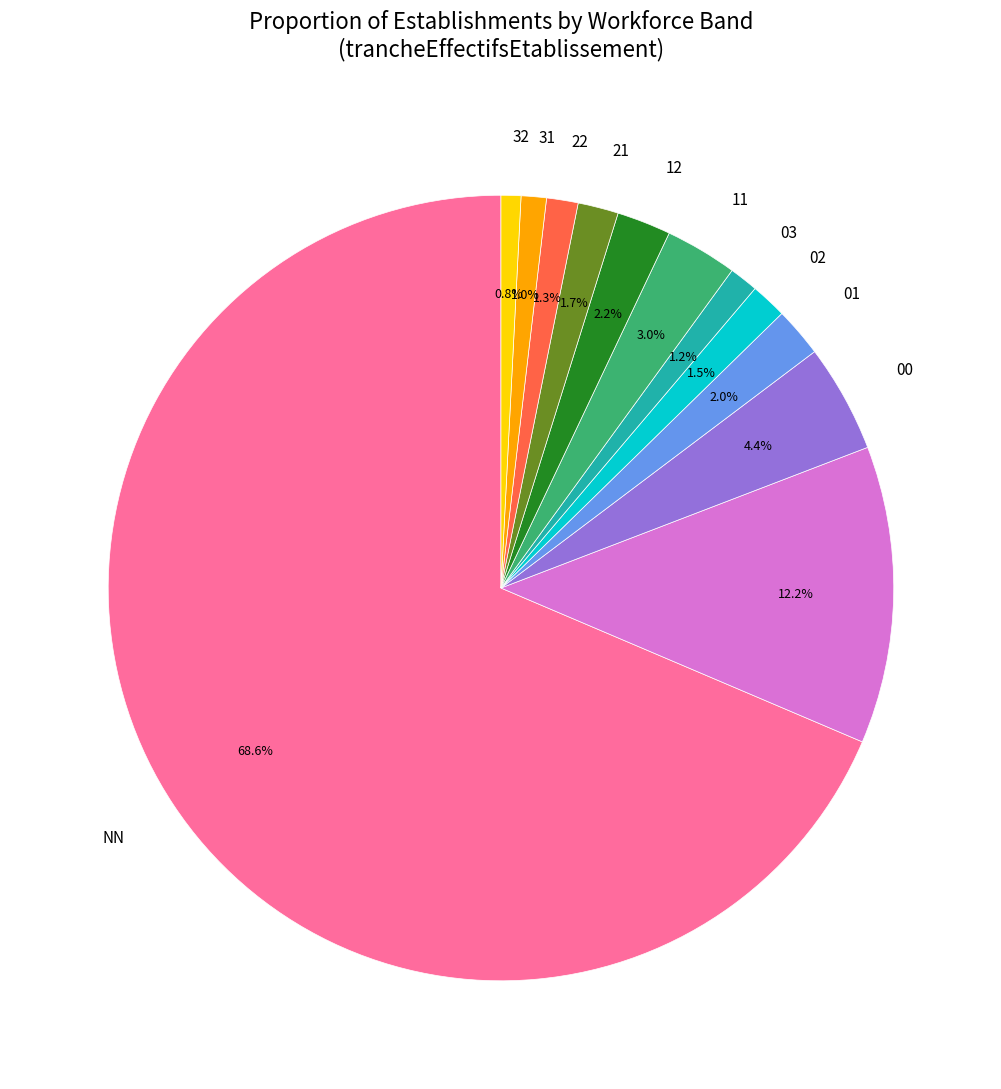

Is there any slice that represents more than half of the pie?

Yes